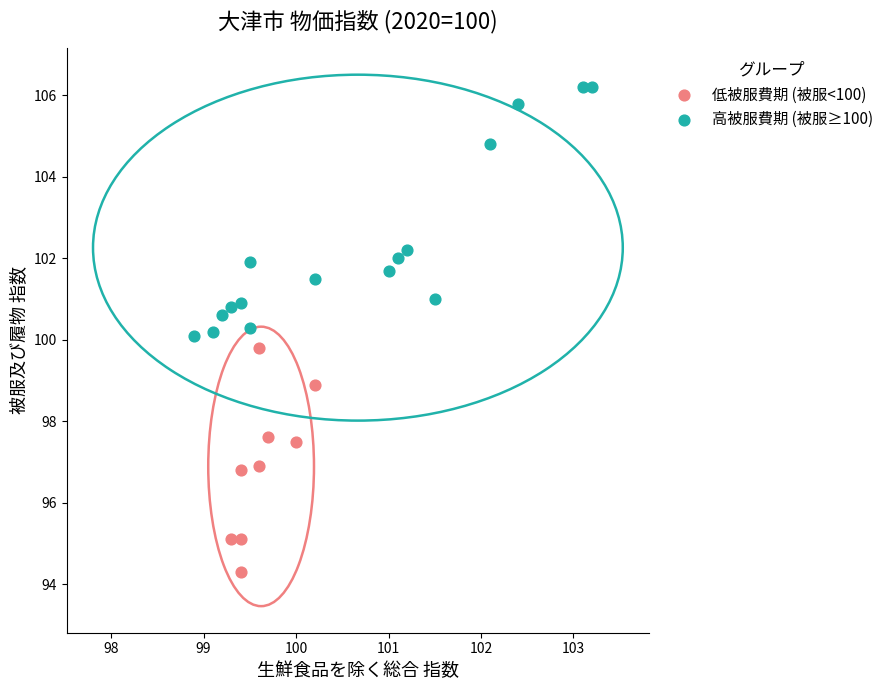

Which series has the largest Y range (max minus min)?

高被服費期 (被服≥100)